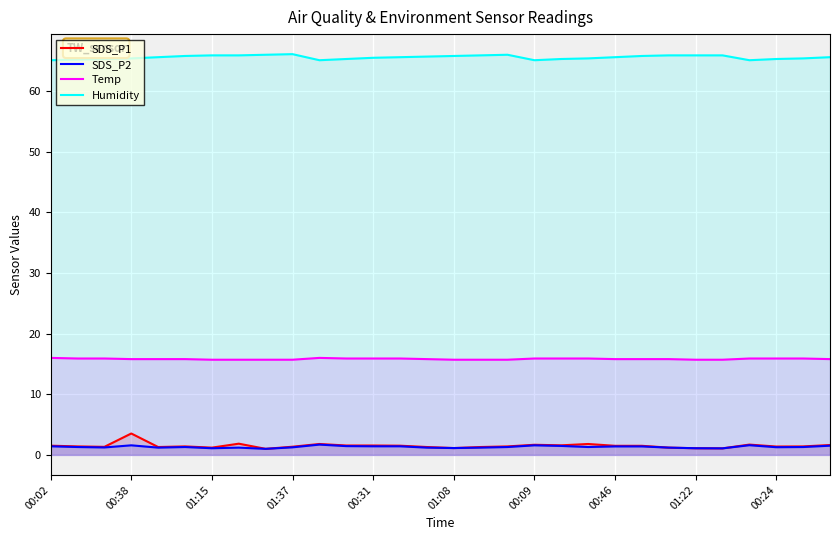

What is the minimum value shown in the chart?

1.0